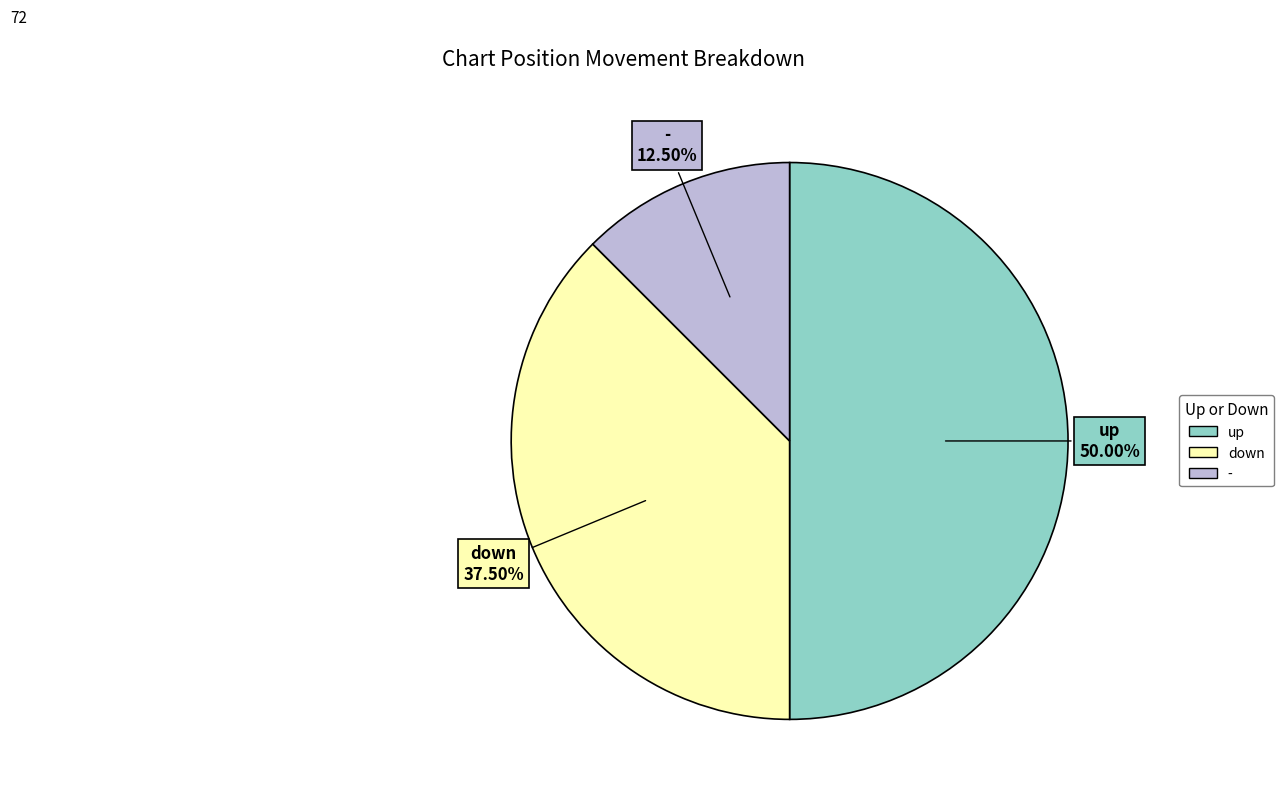

Do up and down together represent more than half of the pie?

Yes